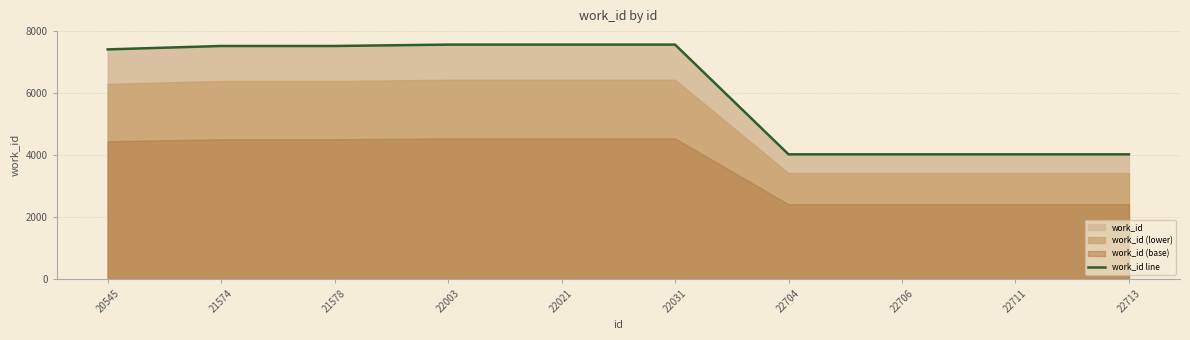

Reading left to right, list all the values displayed in this chart.

7410	7520	7520	7565	7565	7565	4024	4024	4024	4024